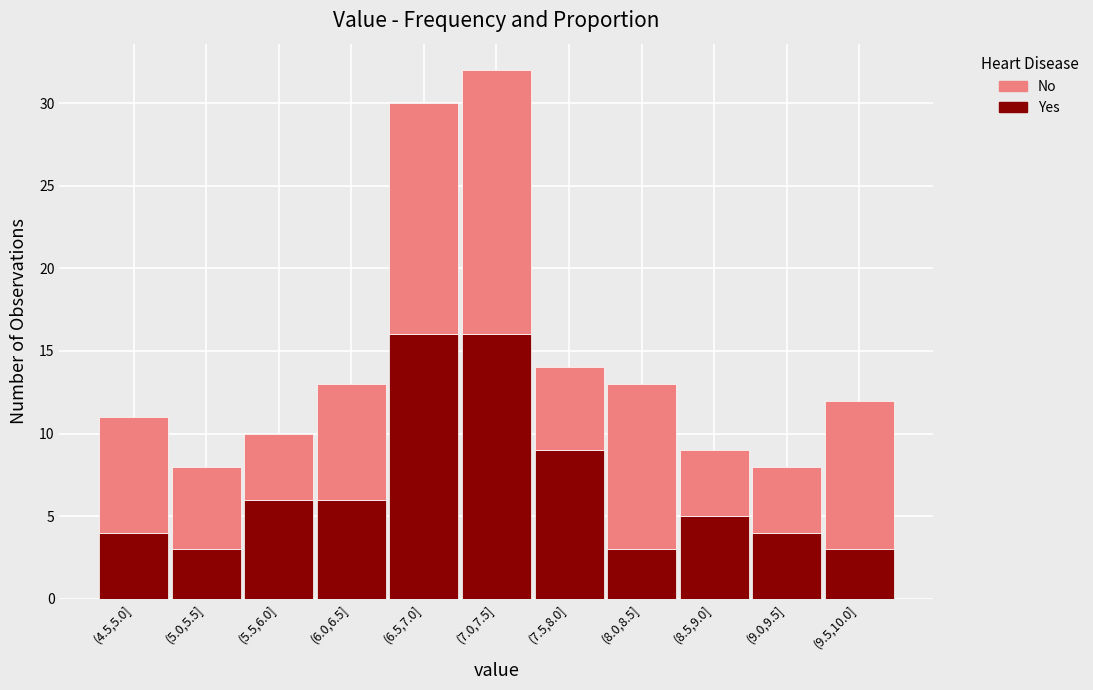

Reading right to left, transcribe the values for Yes.

(9.5,10.0]=3	(9.0,9.5]=4	(8.5,9.0]=5	(8.0,8.5]=3	(7.5,8.0]=9	(7.0,7.5]=16	(6.5,7.0]=16	(6.0,6.5]=6	(5.5,6.0]=6	(5.0,5.5]=3	(4.5,5.0]=4